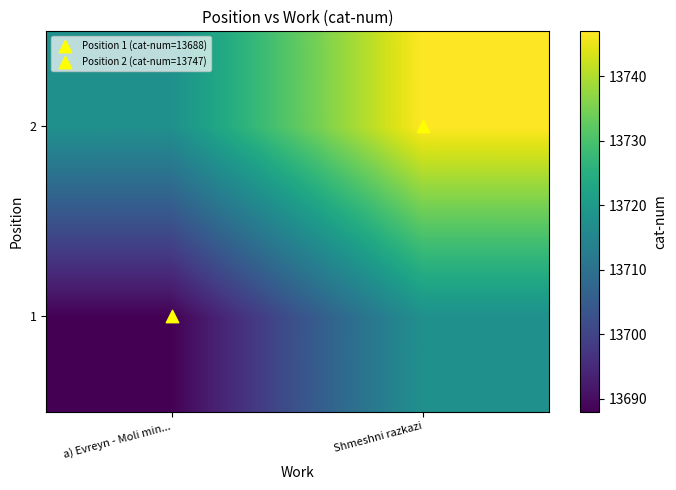

Reading left to right, list all the values displayed in this chart.

1: a) Evreyn - Moli min...=13688.0	Shmeshni razkazi=13717.5
2: a) Evreyn - Moli min...=13717.5	Shmeshni razkazi=13747.0